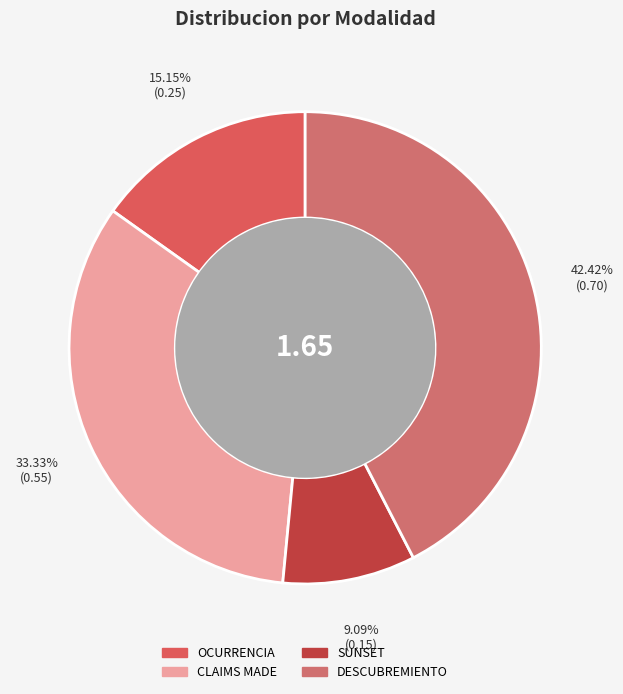

How many slices are in this pie chart?

4